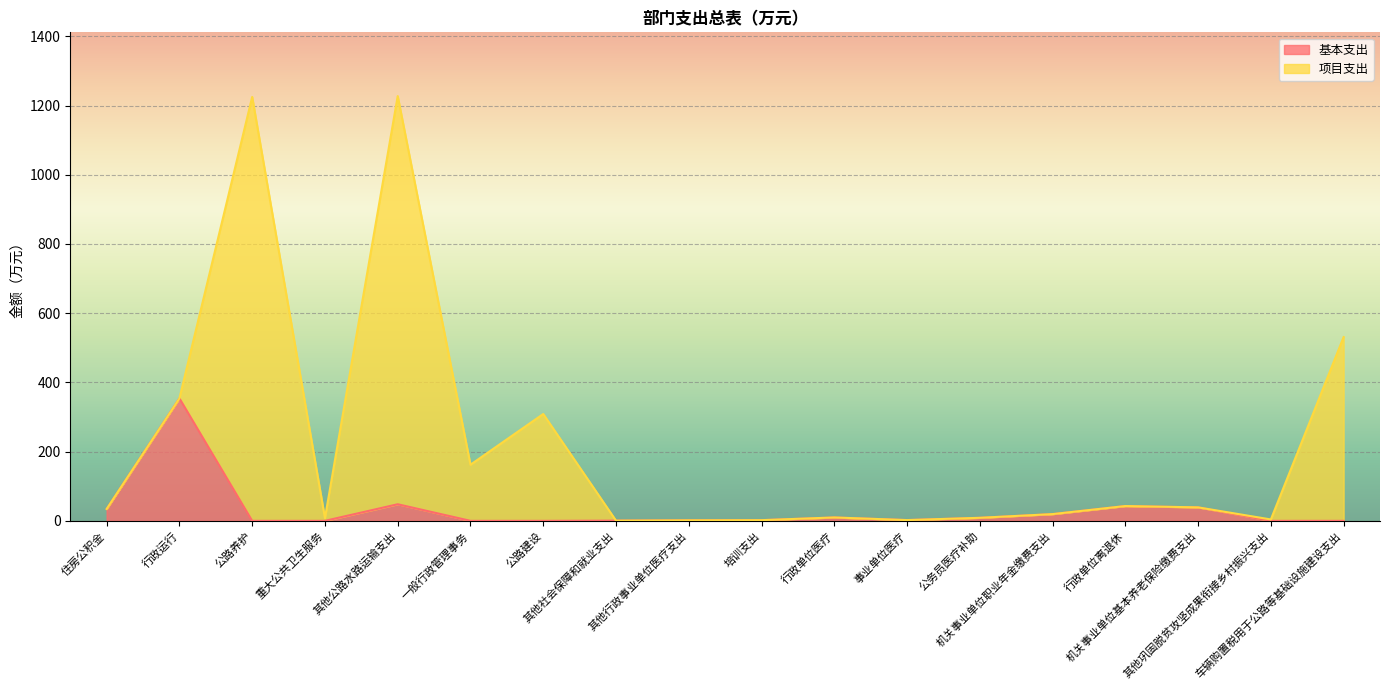

Where is the first local maximum?

行政运行